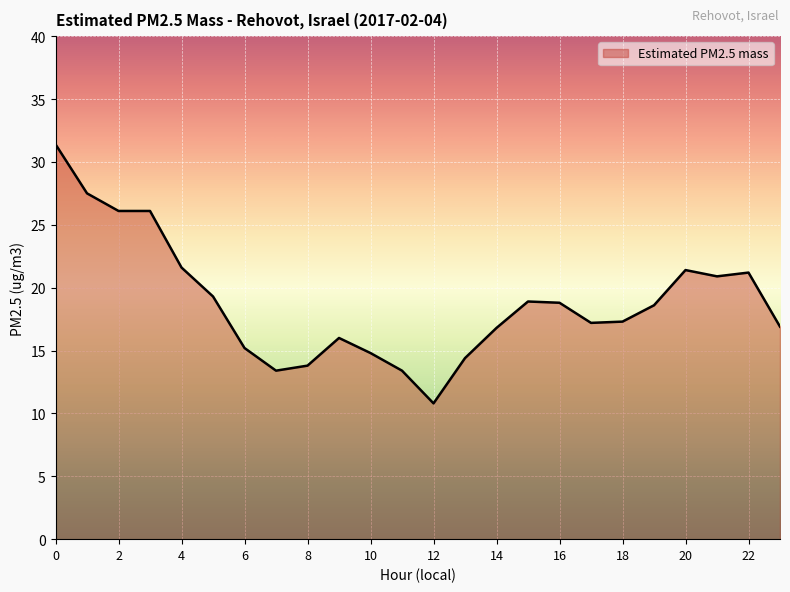

True or false: there are more than 1 points higher than both neighbors.

True